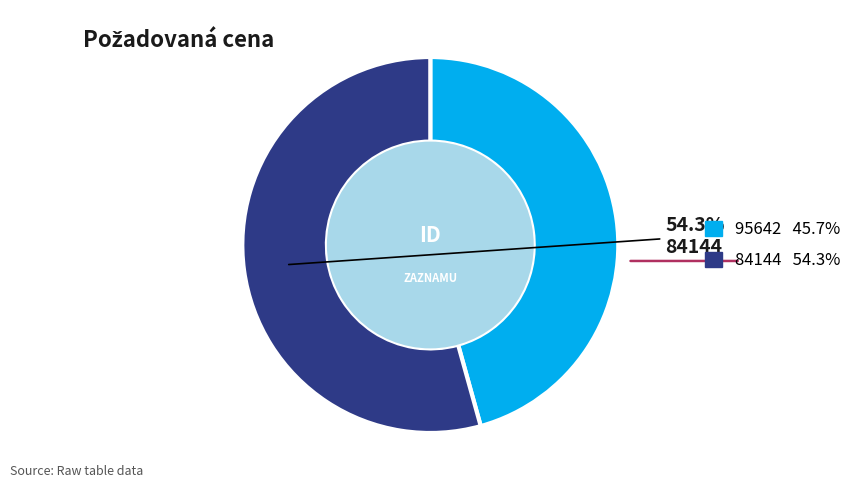

How many slices are in this pie chart?

2